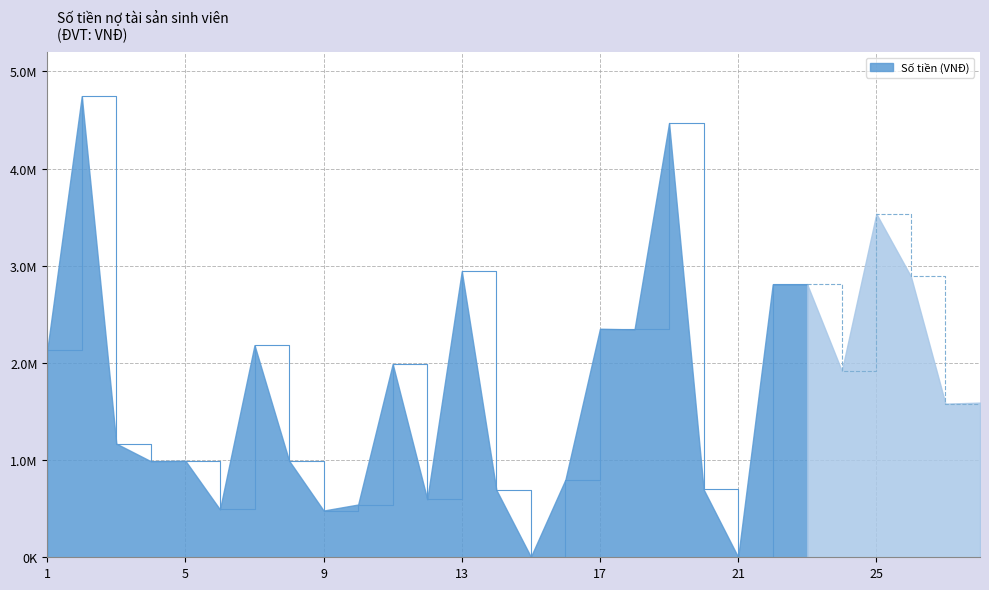

Rank the categories by value from highest to lowest.

2, 19, 25, 13, 26, 22, 23, 17, 18, 7, 1, 11, 24, 28, 27, 3, 8, 5, 4, 16, 20, 14, 12, 10, 6, 9, 15, 21